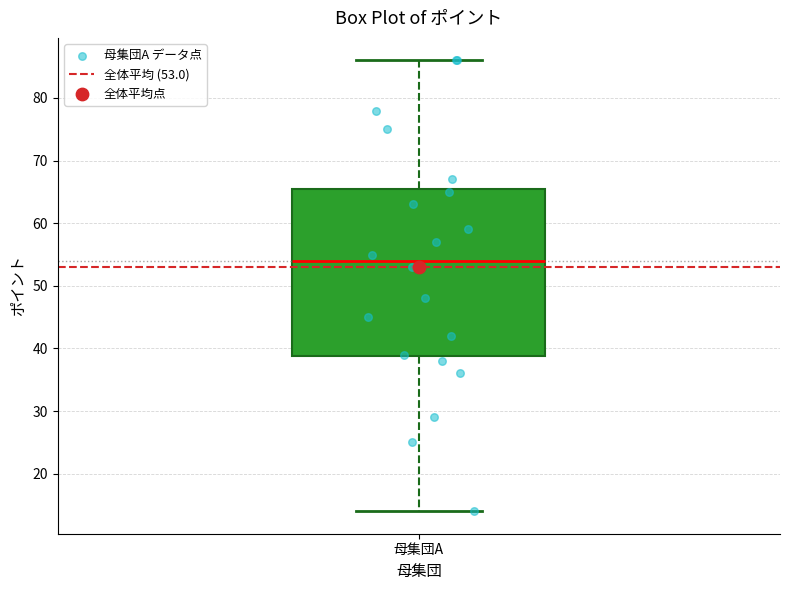

Where does the upper whisker of the box for 母集団A end on the y-axis? The values are not printed on the chart, so give them approximately, as read against the axis.

86